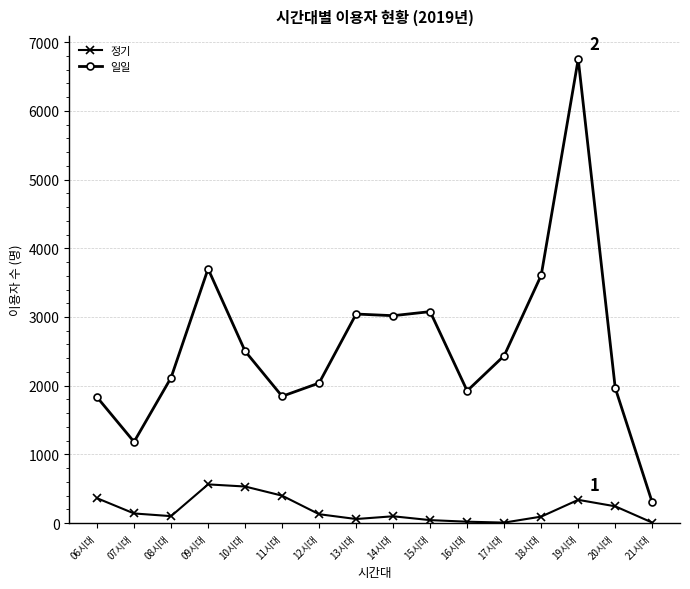

At how many categories does at least one series exceed 4149?

1